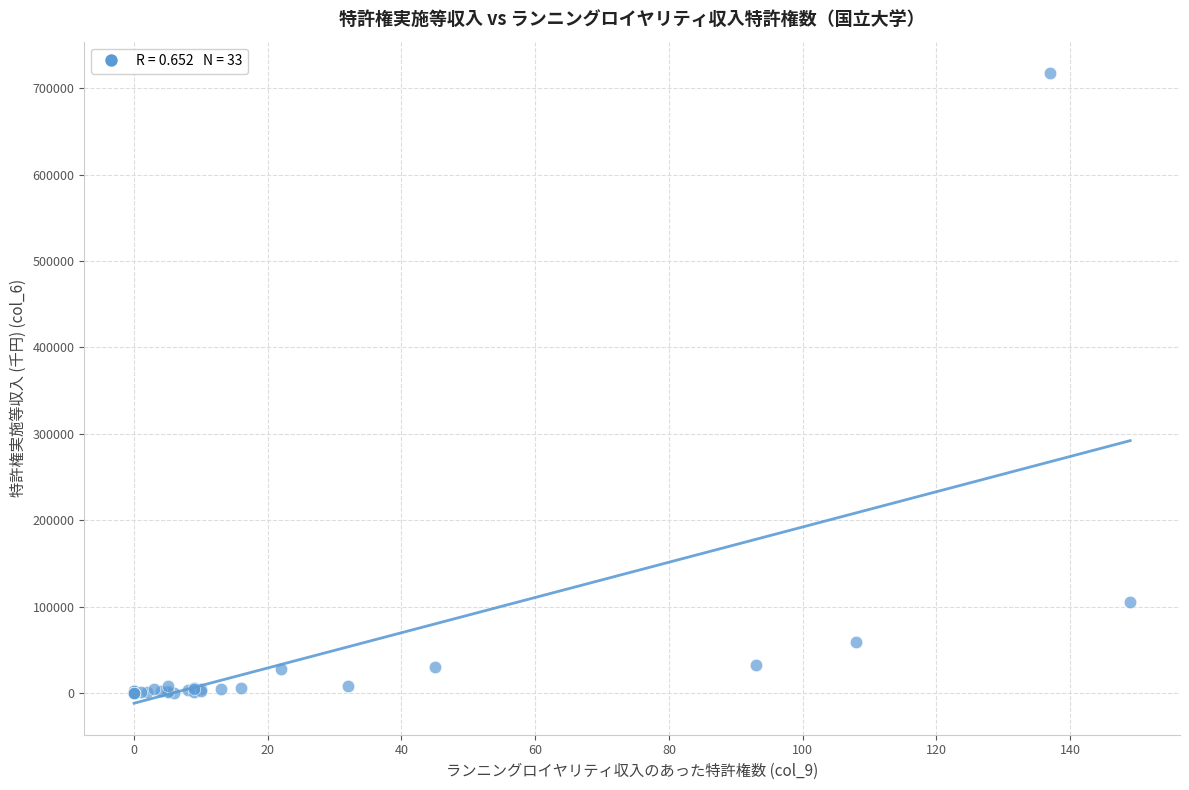

What Y value in the scatter plot is closest to 358825?

105325